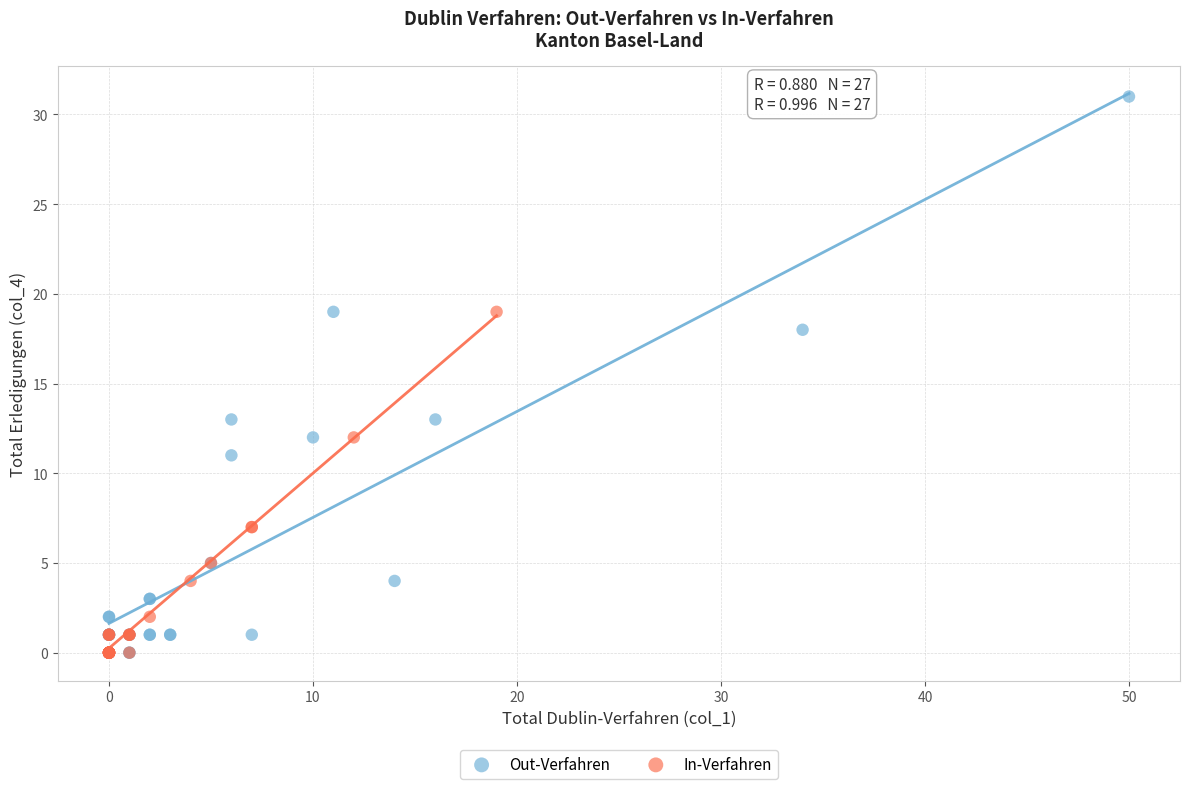

What are all the series names shown in the legend?

Out-Verfahren, In-Verfahren